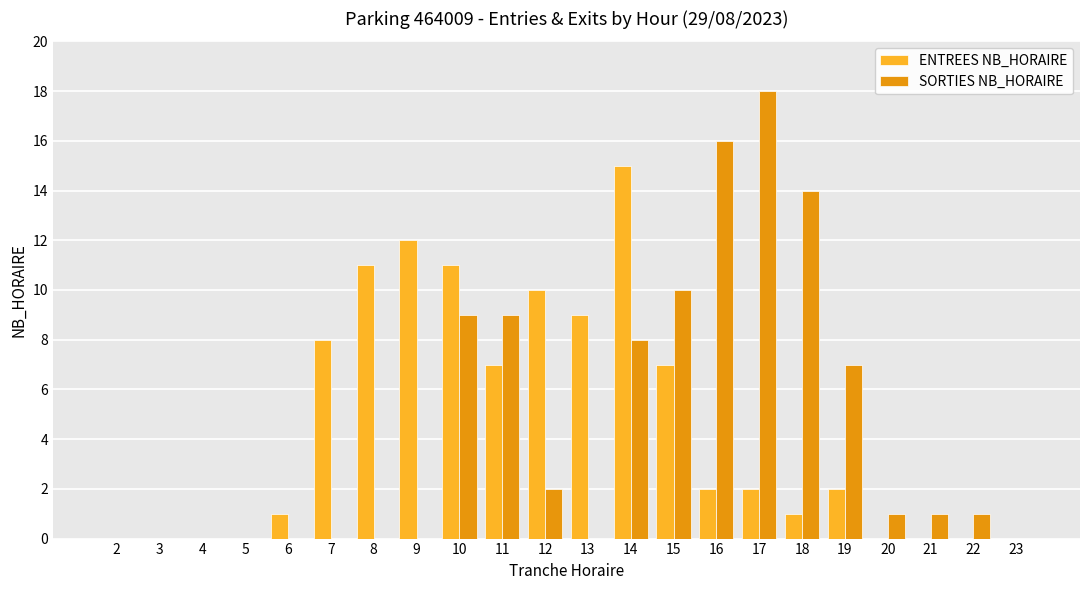

Is the value of SORTIES NB_HORAIRE at 4 greater than the value of ENTREES NB_HORAIRE at 12?

No